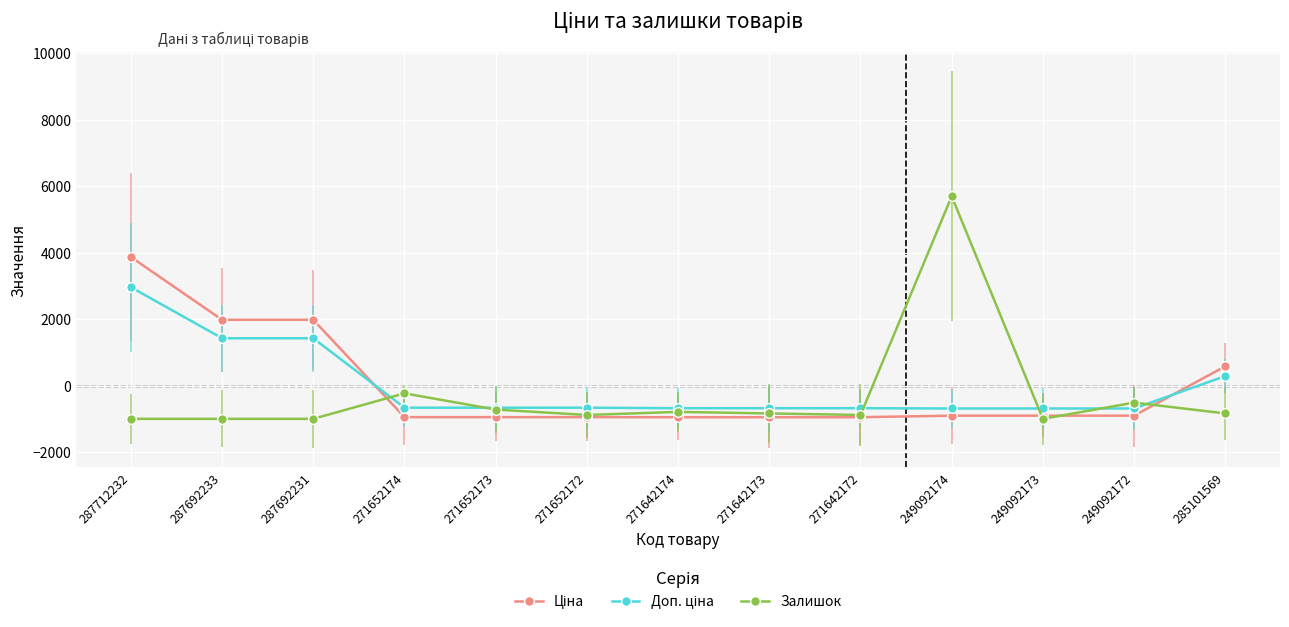

Is it true that Залишок equals -232.6 at 271652174?

True